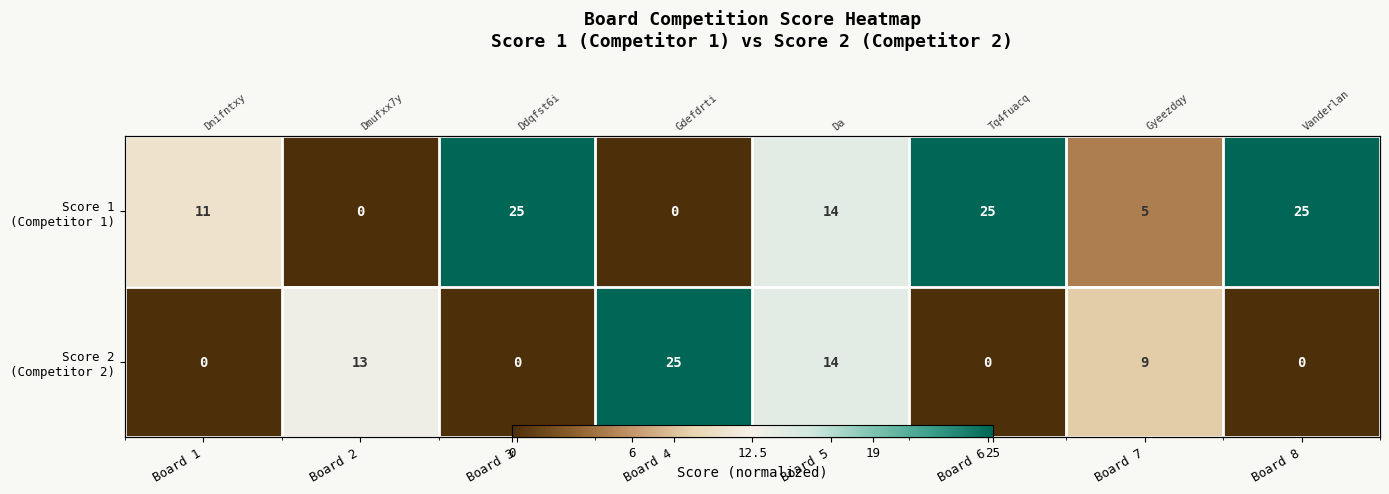

At which category does the chart reach its minimum across all series?

Board 2